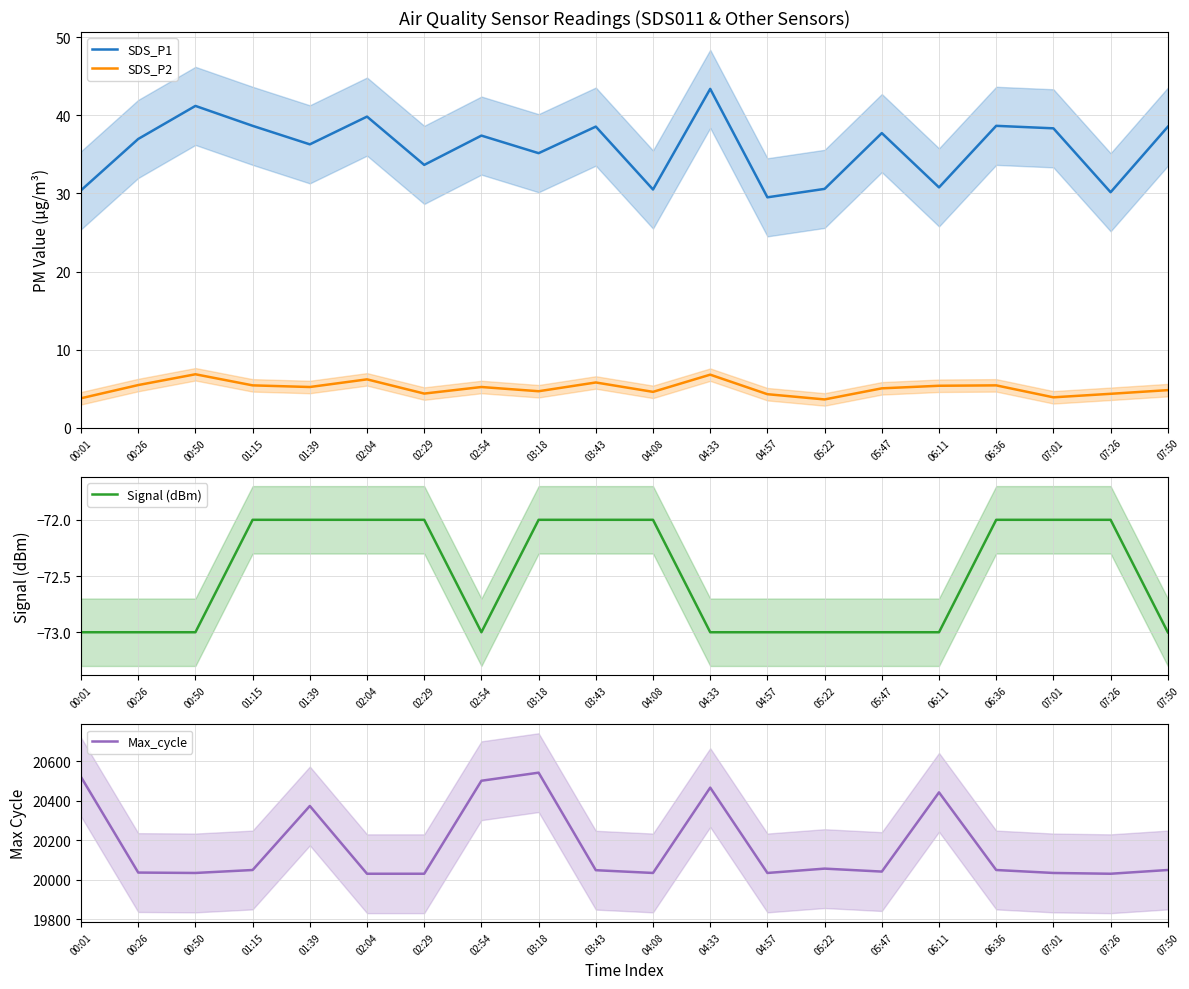

What is the sum of the SDS_P2 values at 00:26 and 05:47?

10.5